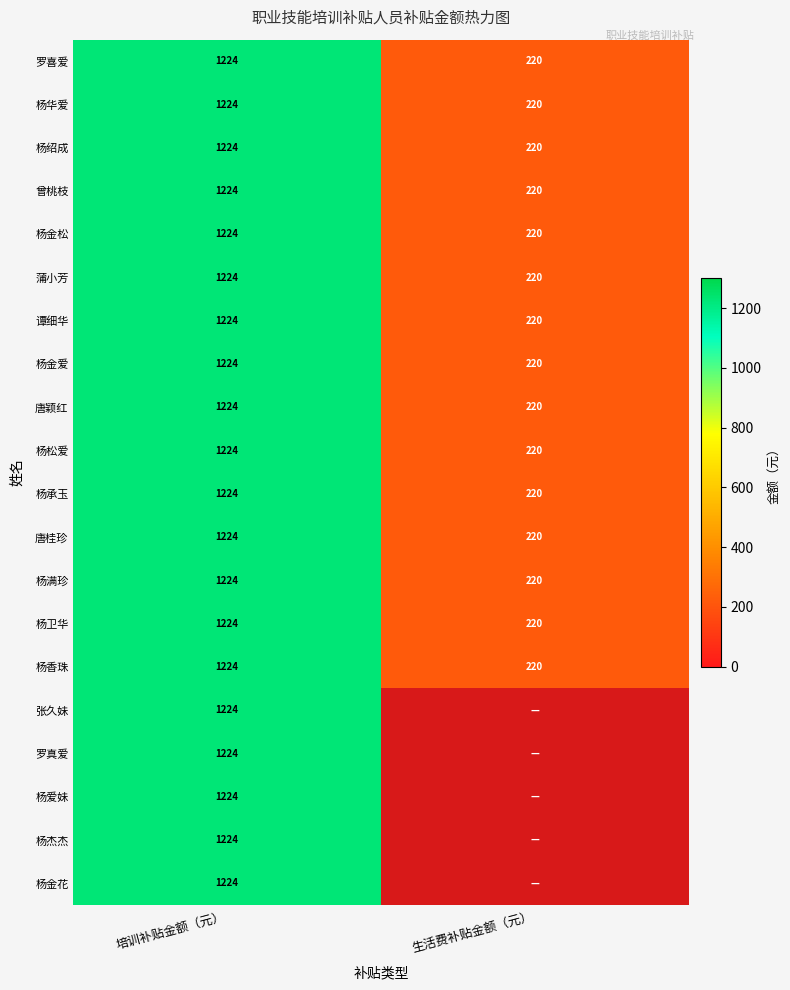

At which category does the chart reach its peak across all series?

培训补贴金额（元）